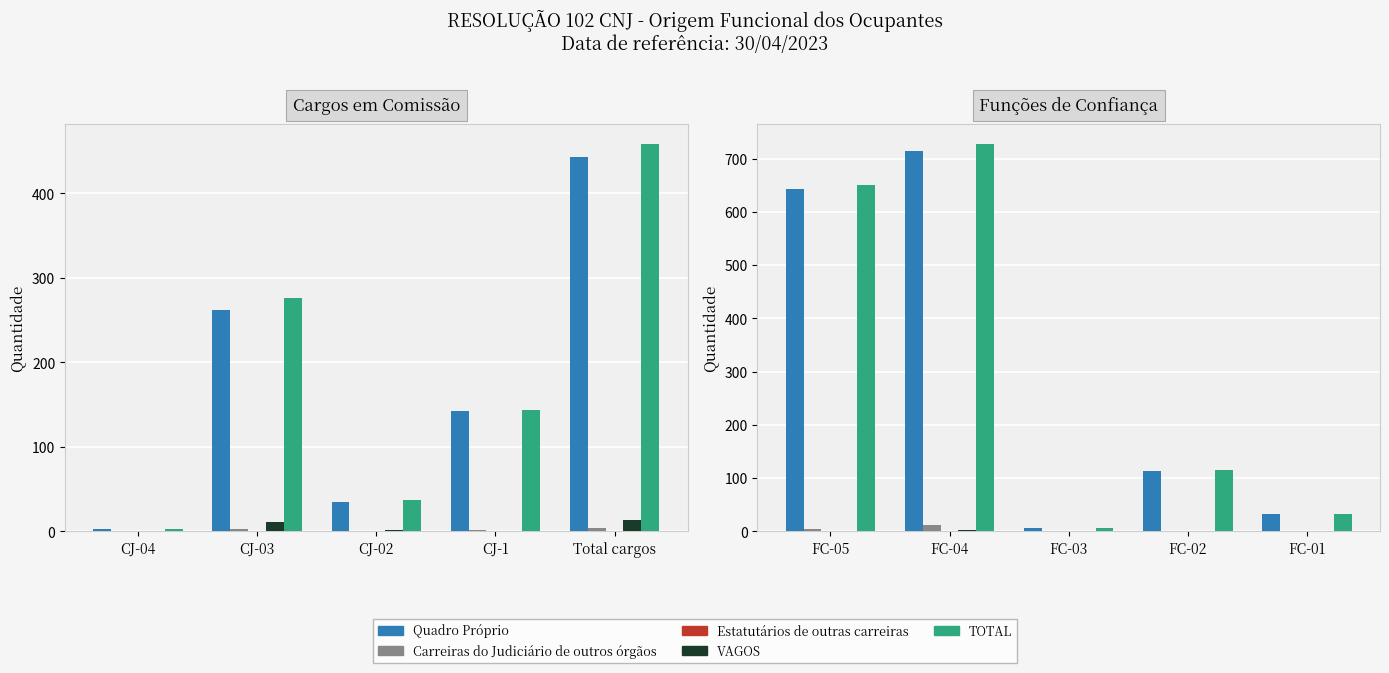

Which series has the widest spread of values?

TOTAL